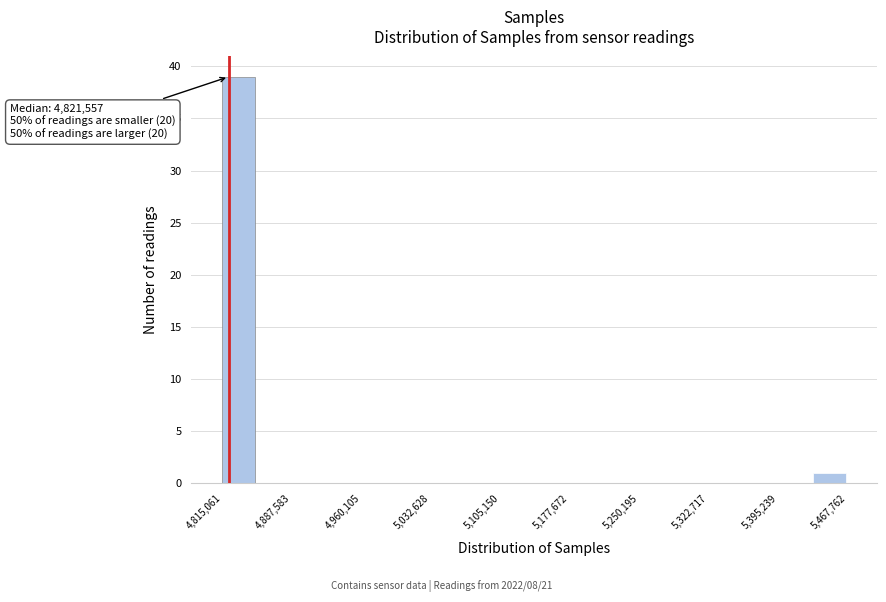

Read against the x-axis, roughly where is the centre of the tallest bar?

4830000